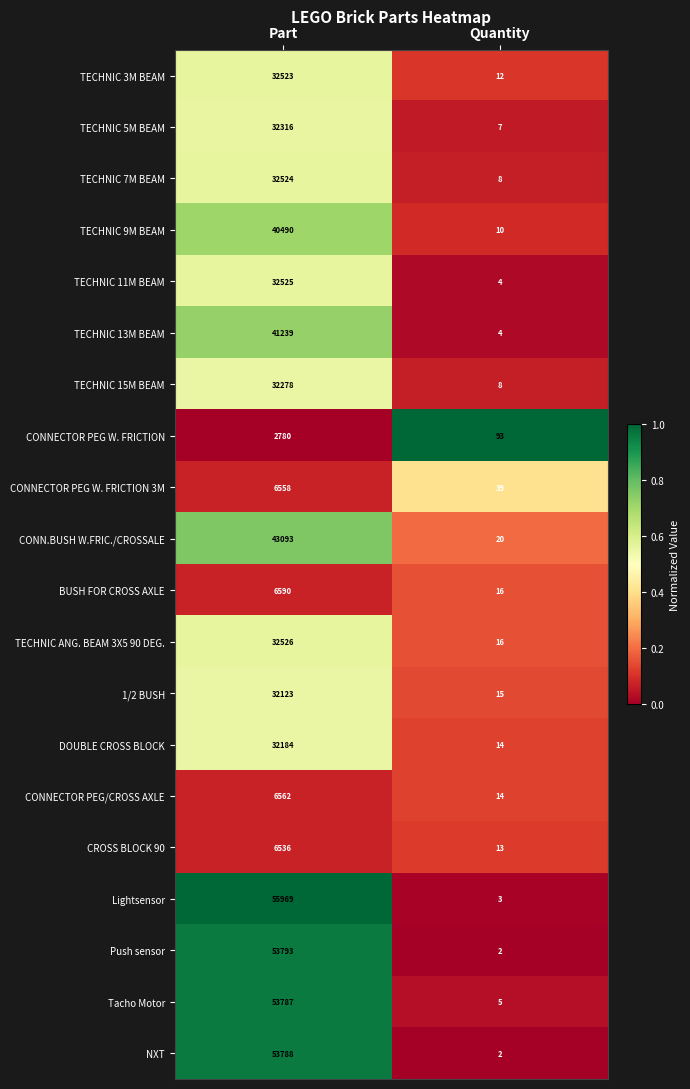

Which series has the widest spread of values?

Lightsensor